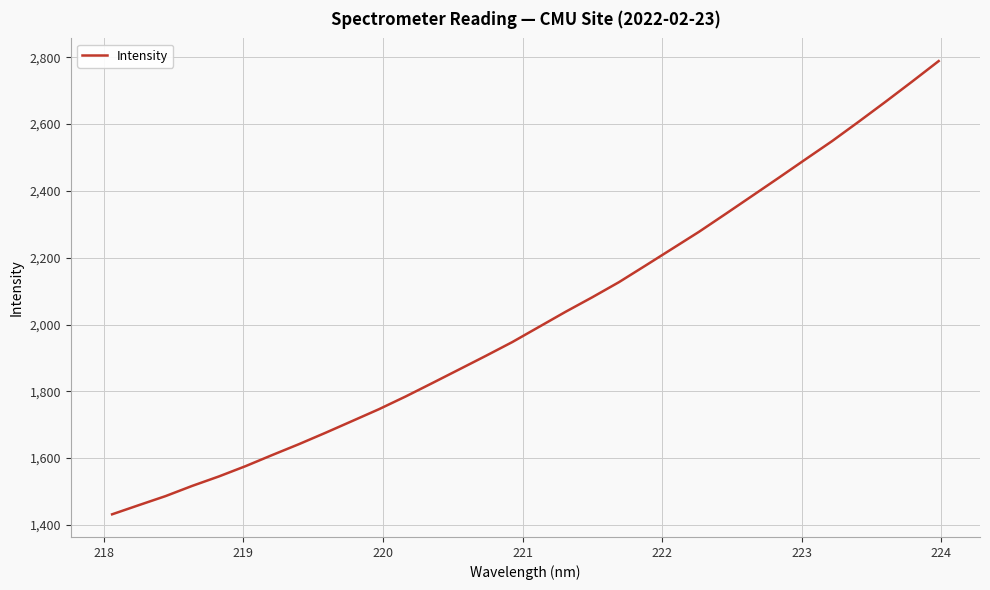

Does the chart have visible grid lines?

Yes